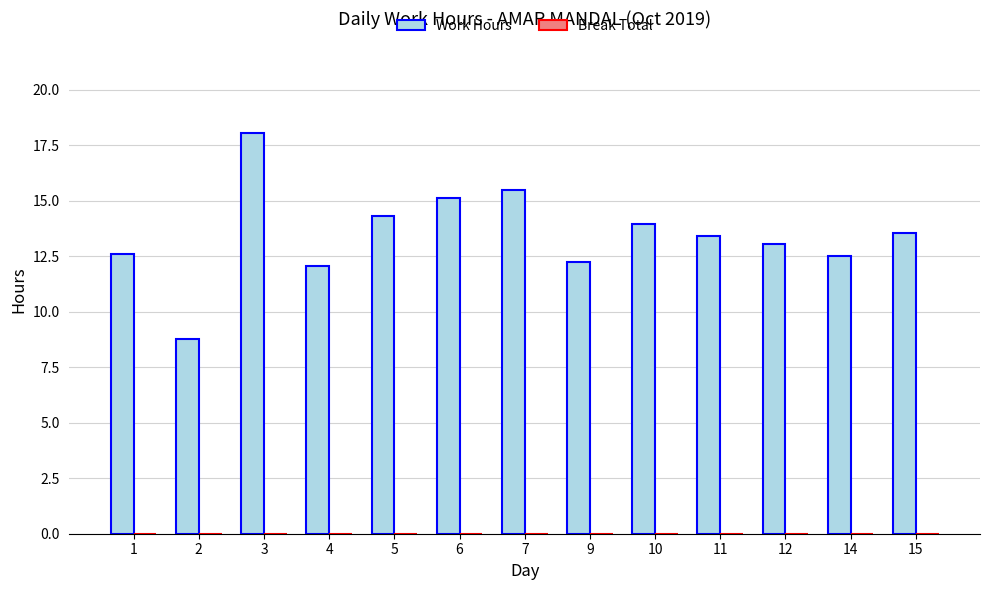

What is the average value?

13.5